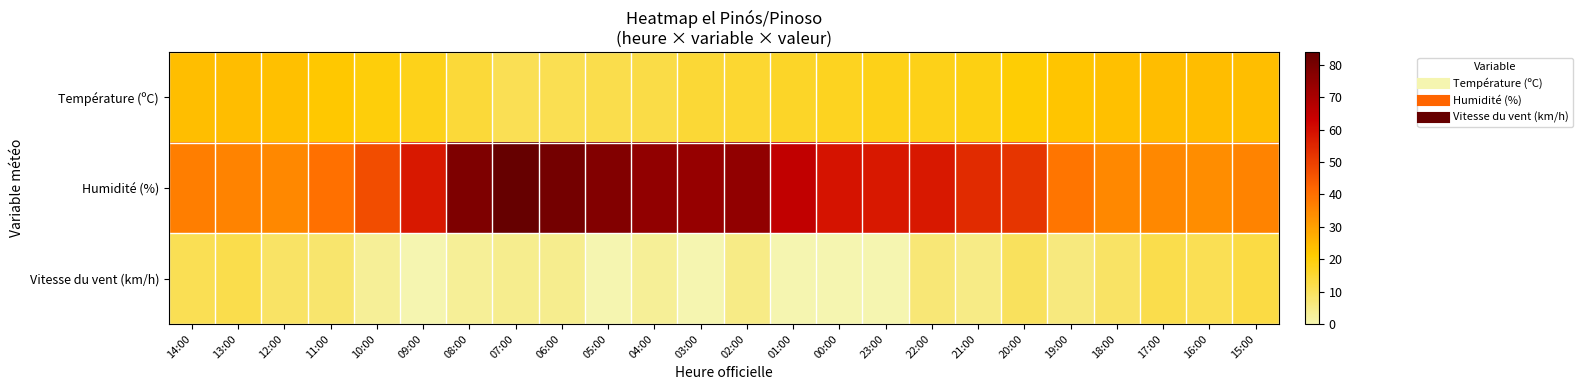

Count the number of data series in this chart.

3